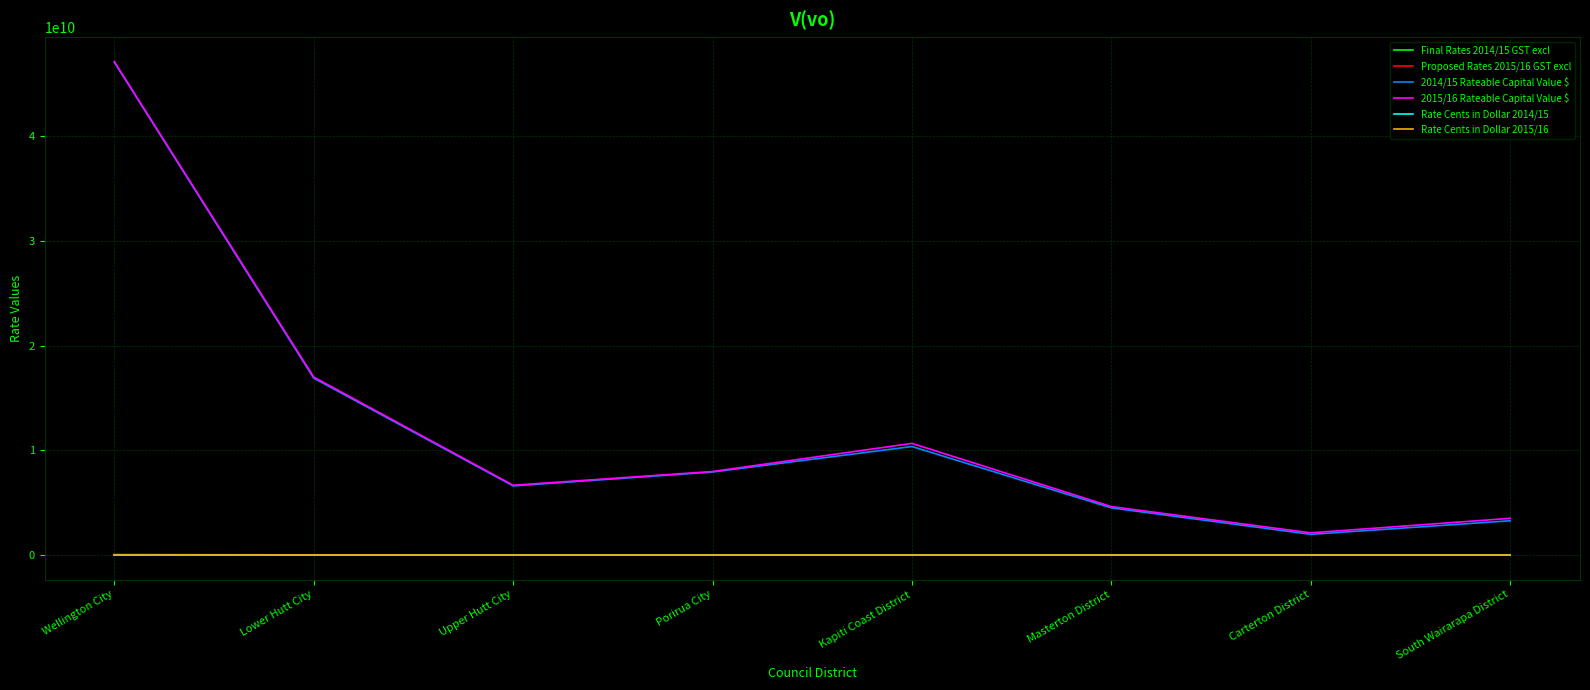

True or false: 2015/16 Rateable Capital Value $ has a value of 10660861700.0 at Kapiti Coast District.

True